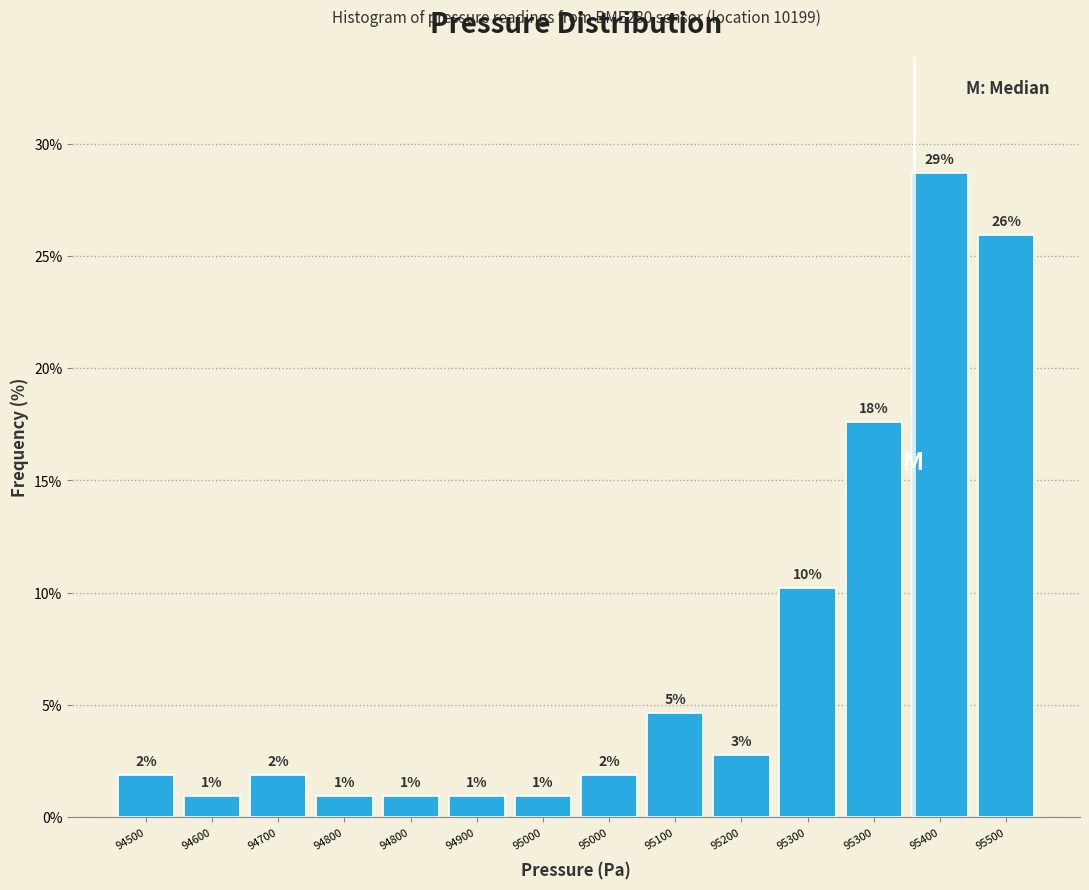

Does the chart contain any negative values?

No